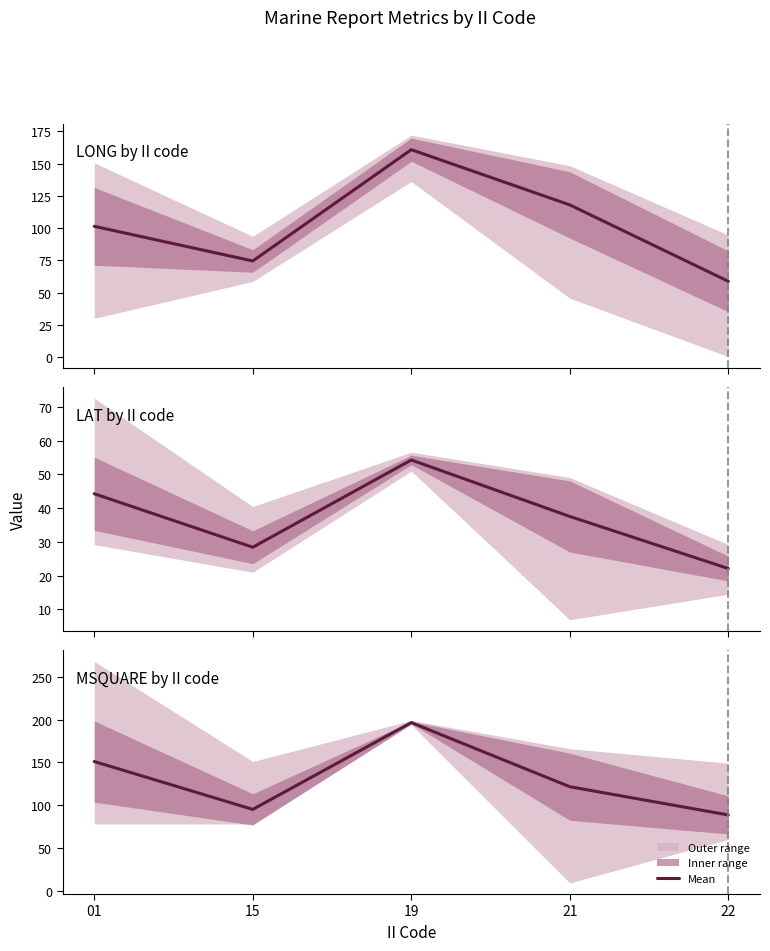

What is the value of the 3rd point from the left?

196.5